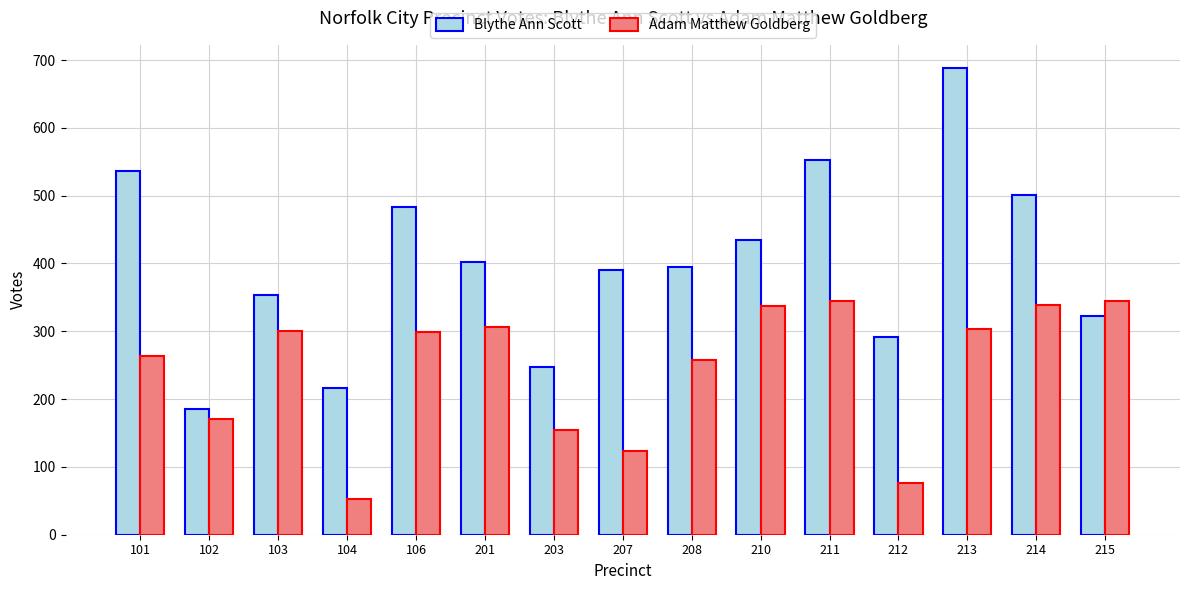

List the series in order of their overall mean, highest first.

Blythe Ann Scott, Adam Matthew Goldberg